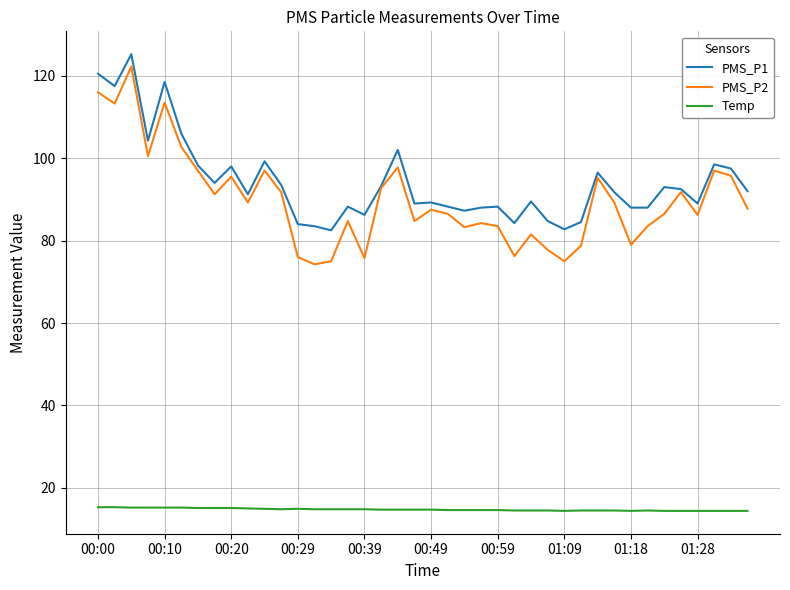

Which series has the widest spread of values?

PMS_P2